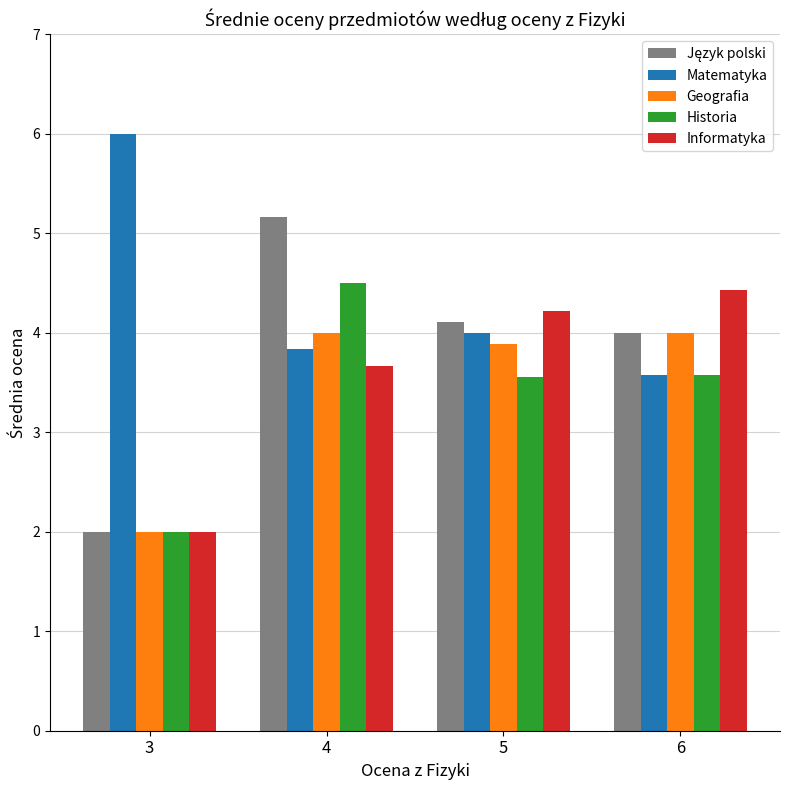

The Matematyka series shows 1.6 at 5. True or false?

False